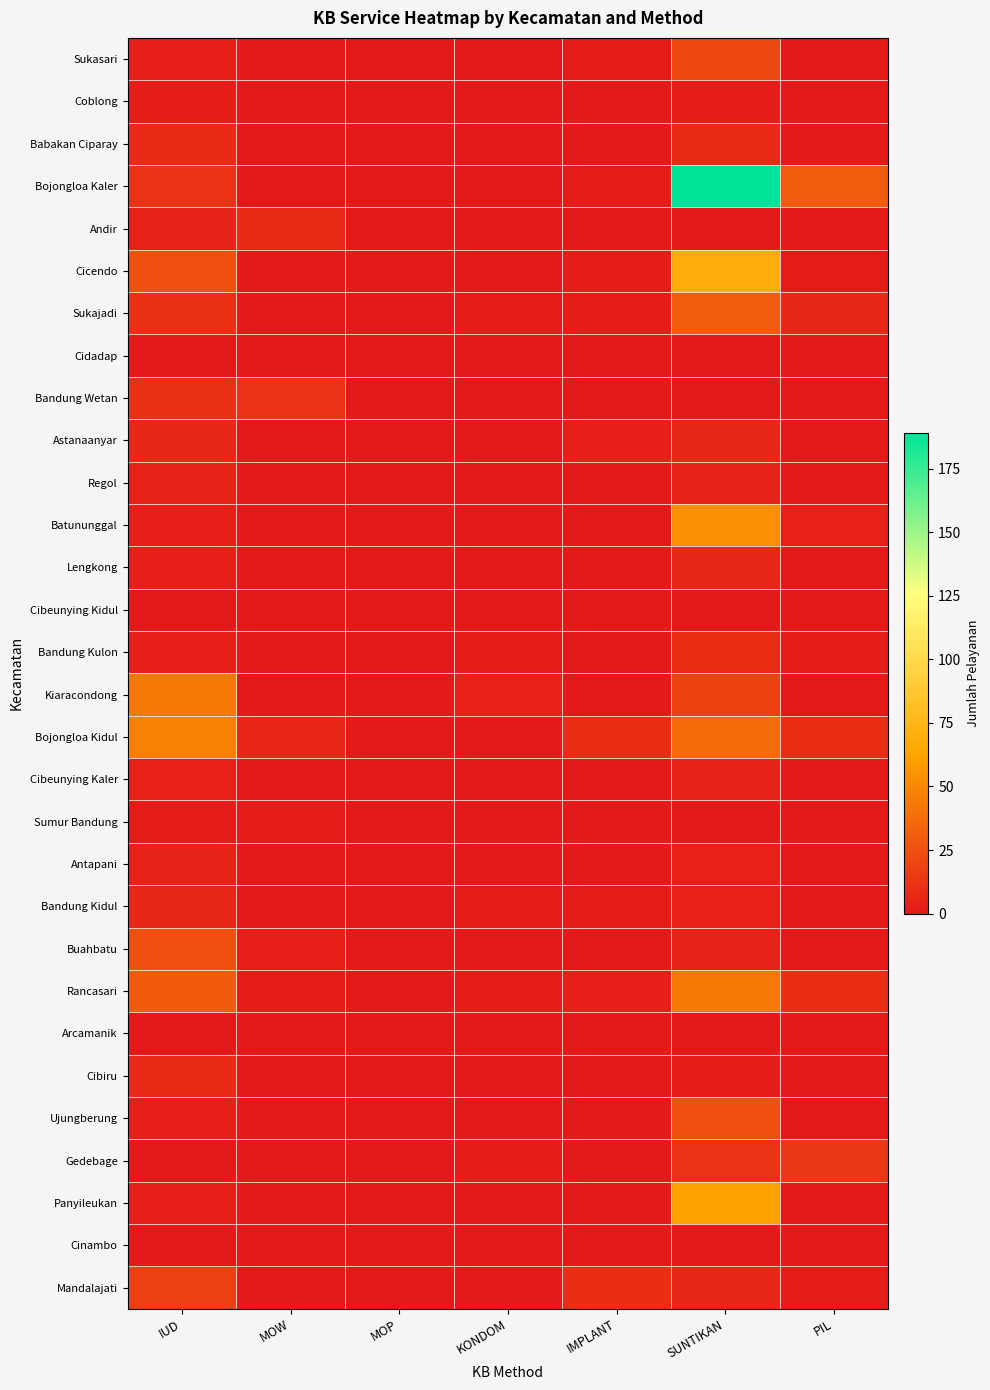

At MOP, list the series in order from smallest to largest.

Sukasari, Coblong, Babakan Ciparay, Bojongloa Kaler, Andir, Cicendo, Sukajadi, Cidadap, Bandung Wetan, Astanaanyar, Regol, Batununggal, Lengkong, Cibeunying Kidul, Bandung Kulon, Kiaracondong, Bojongloa Kidul, Cibeunying Kaler, Sumur Bandung, Antapani, Bandung Kidul, Buahbatu, Rancasari, Arcamanik, Cibiru, Ujungberung, Gedebage, Panyileukan, Cinambo, Mandalajati